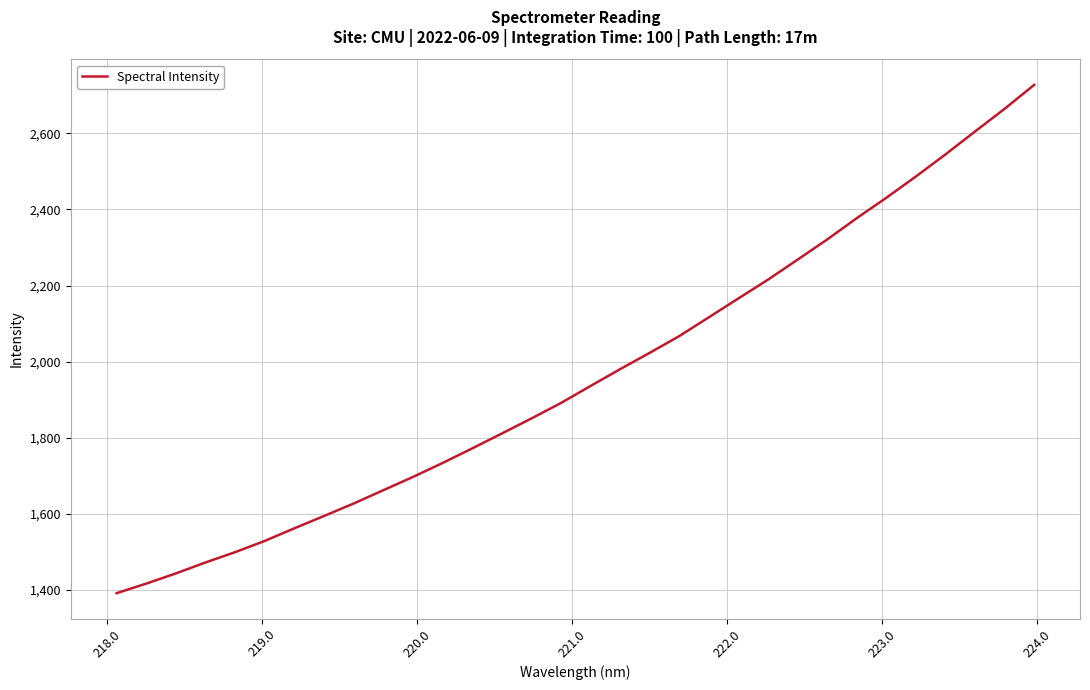

What is the greatest value displayed?

2727.5